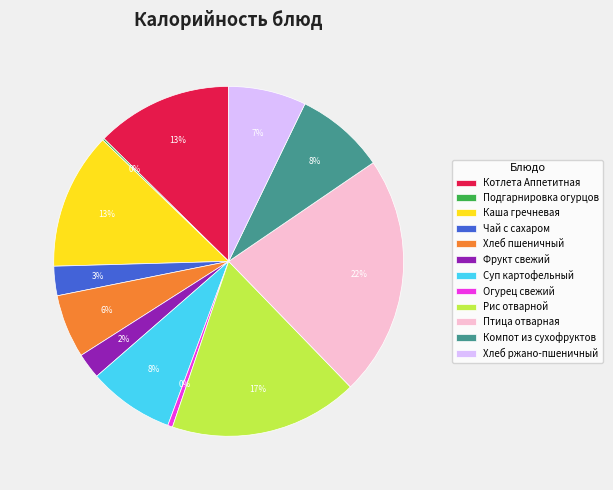

Is it true that Хлеб ржано-пшеничный is 15% of the pie?

False